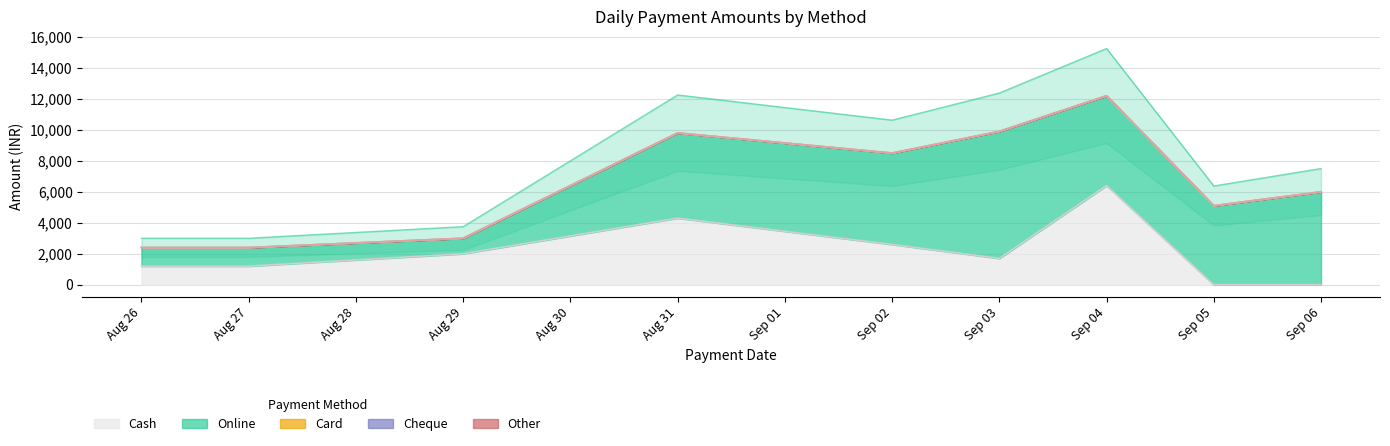

Which category has the highest value in the Cheque series?

26-08-2024